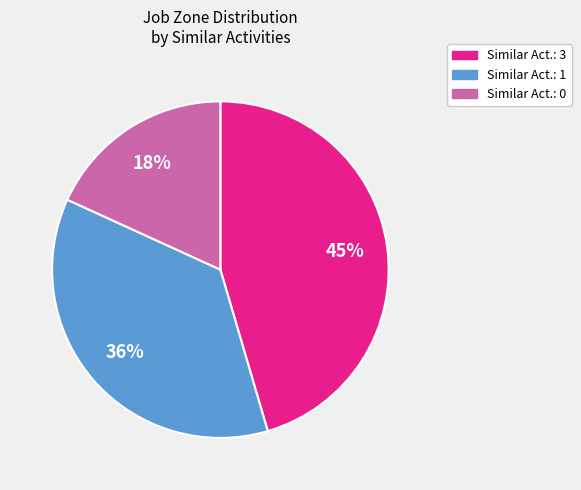

To the nearest percent, what is the average slice percentage?

33%